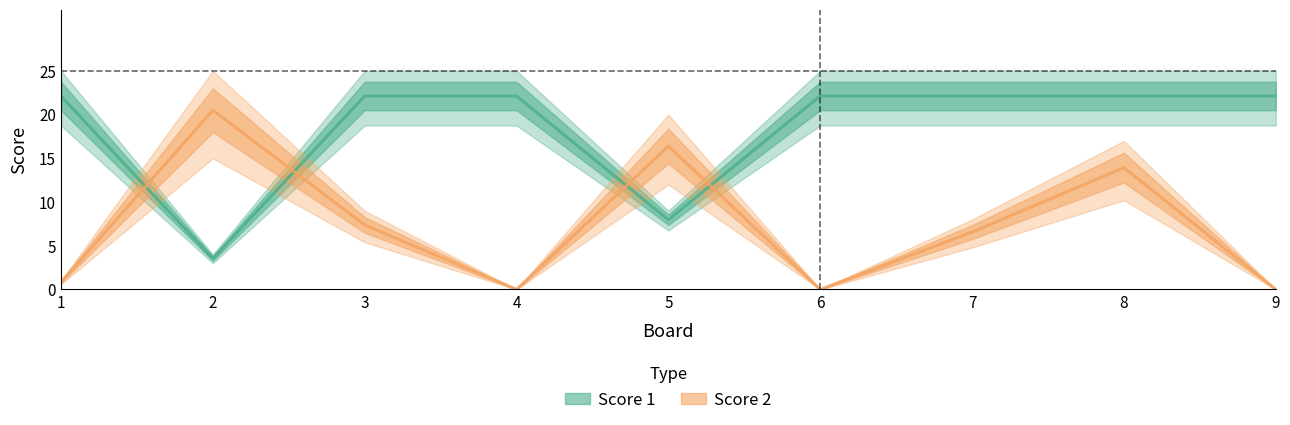

What is the value of the Score 2 point at the 1st from the left?

0.8